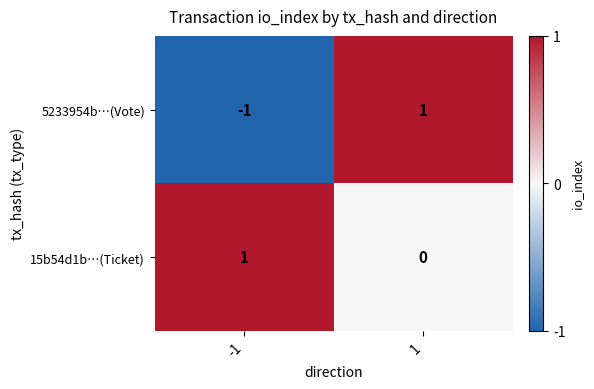

List the series in order of their overall mean, highest first.

15b54d1b…(Ticket), 5233954b…(Vote)